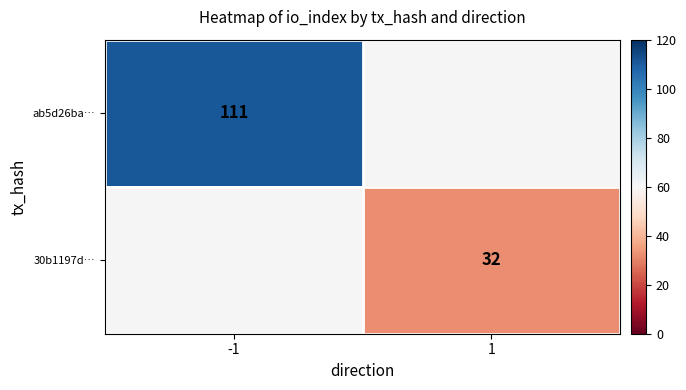

Is it true that 30b1197d… equals 50 at 1?

False